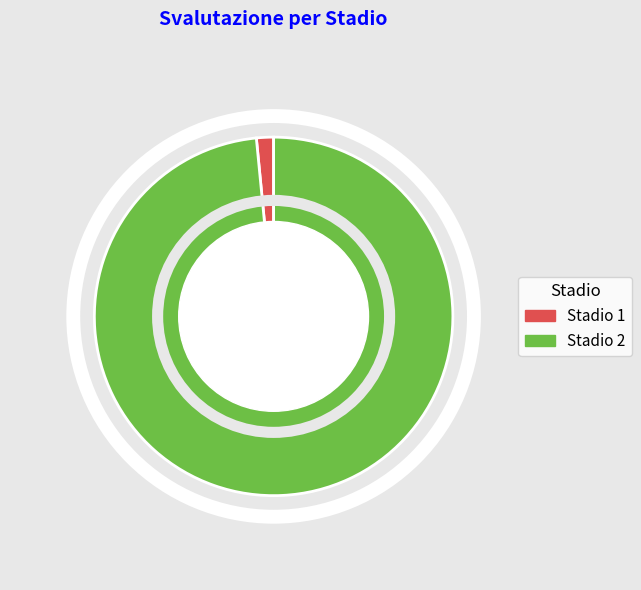

What is the ratio of the value at Stadio 2 to the value at Stadio 1?

64.0